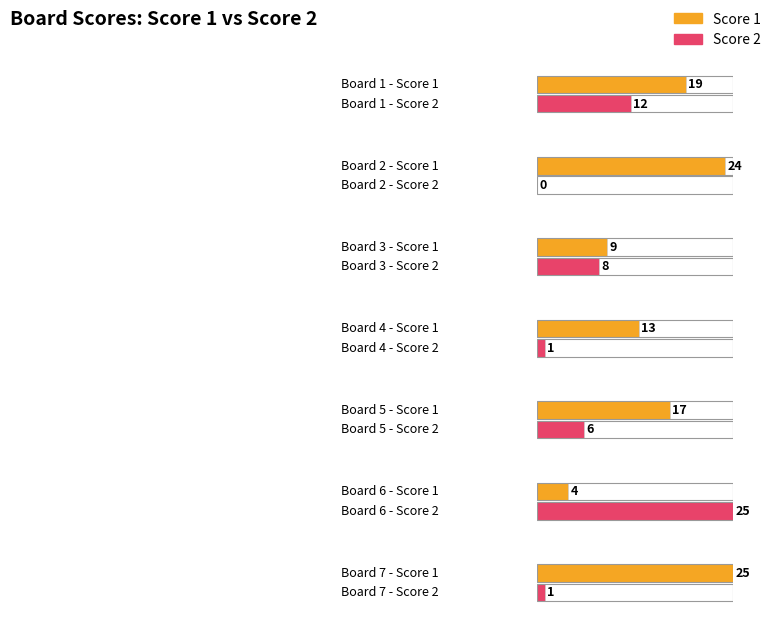

What is the difference between the second highest and second lowest values in the Score 2 series?

11